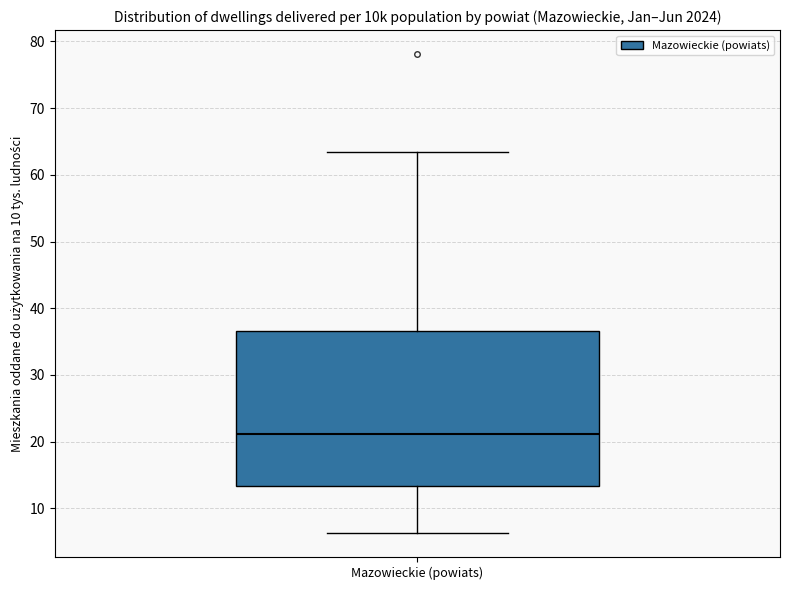

Transcribe this box plot: give where the median line is, the range the box spans, and where the two whiskers end, as read against the y-axis. The values are not printed on the chart, so give them approximately, as read against the axis.

median 21, box 13 to 37, whiskers 6 to 63